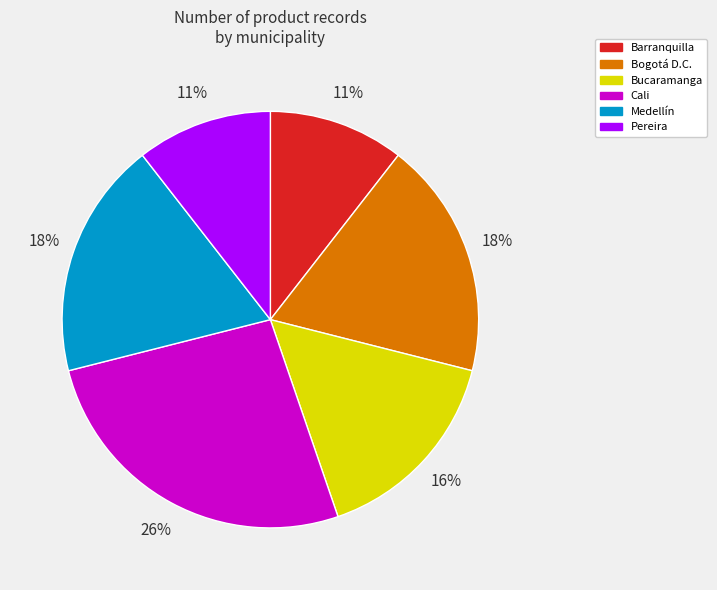

To the nearest percent, what is the average slice percentage?

17%